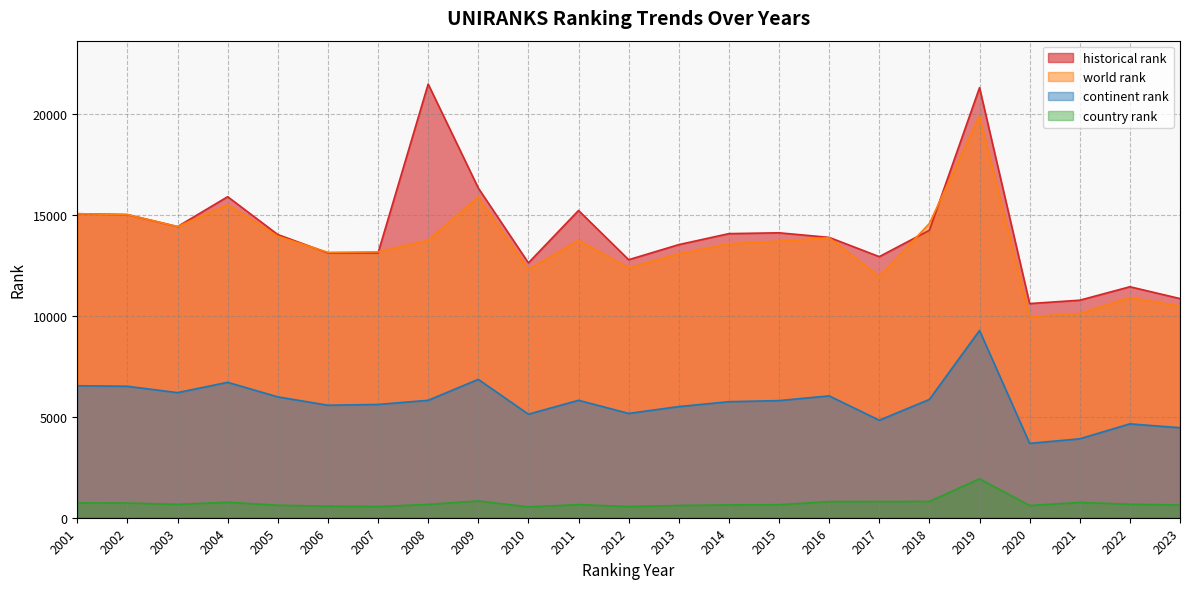

Reading left to right, what are all the values shown in this chart?

world rank: 2001=15046	2002=15003	2003=14408	2004=15486	2005=13929	2006=13135	2007=13159	2008=13726	2009=15874	2010=12278	2011=13724	2012=12366	2013=13059	2014=13559	2015=13686	2016=13857	2017=11932	2018=14564	2019=19889	2020=9956	2021=10104	2022=10898	2023=10476
continent rank: 2001=6531	2002=6505	2003=6190	2004=6702	2005=5980	2006=5567	2007=5606	2008=5811	2009=6847	2010=5124	2011=5811	2012=5162	2013=5500	2014=5742	2015=5796	2016=6030	2017=4825	2018=5855	2019=9266	2020=3680	2021=3906	2022=4645	2023=4454
country rank: 2001=730	2002=728	2003=662	2004=766	2005=620	2006=572	2007=555	2008=659	2009=830	2010=538	2011=649	2012=553	2013=606	2014=635	2015=644	2016=801	2017=804	2018=806	2019=1925	2020=605	2021=757	2022=668	2023=629
historical rank: 2001=15046	2002=15003	2003=14408	2004=15887	2005=14015	2006=13106	2007=13101	2008=21463	2009=16317	2010=12613	2011=15206	2012=12769	2013=13516	2014=14060	2015=14101	2016=13874	2017=12920	2018=14228	2019=21284	2020=10599	2021=10765	2022=11431	2023=10845